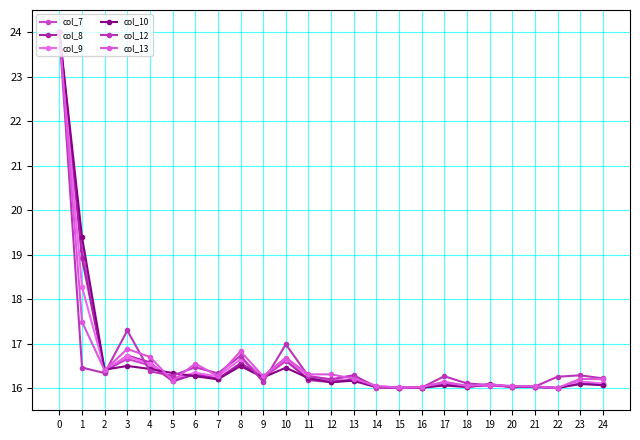

Does the chart have visible grid lines?

Yes